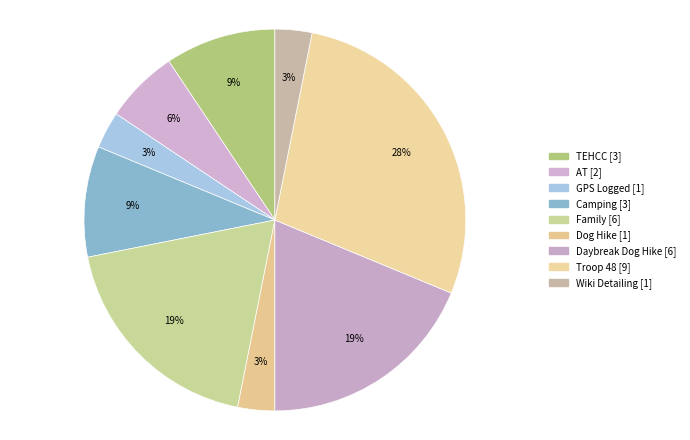

Is AT the majority of the pie?

No